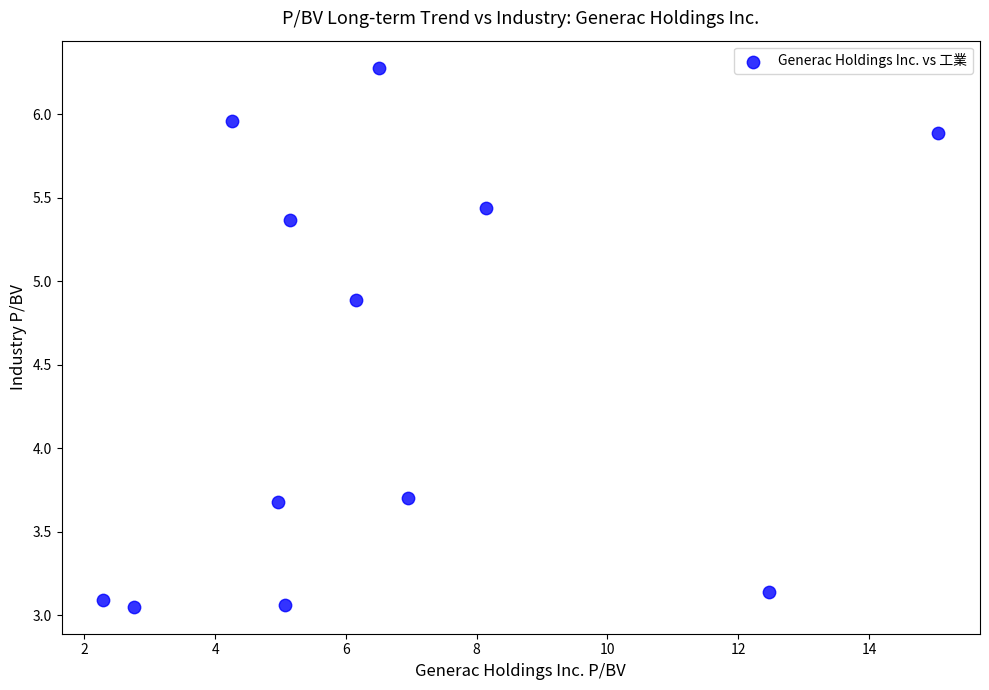

What is the range of Y values (max minus min)?

3.2